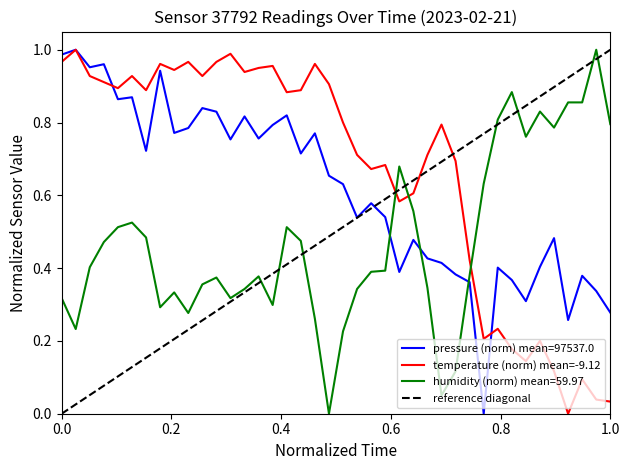

Is it true that pressure equals 0.6 at 00:54?

True